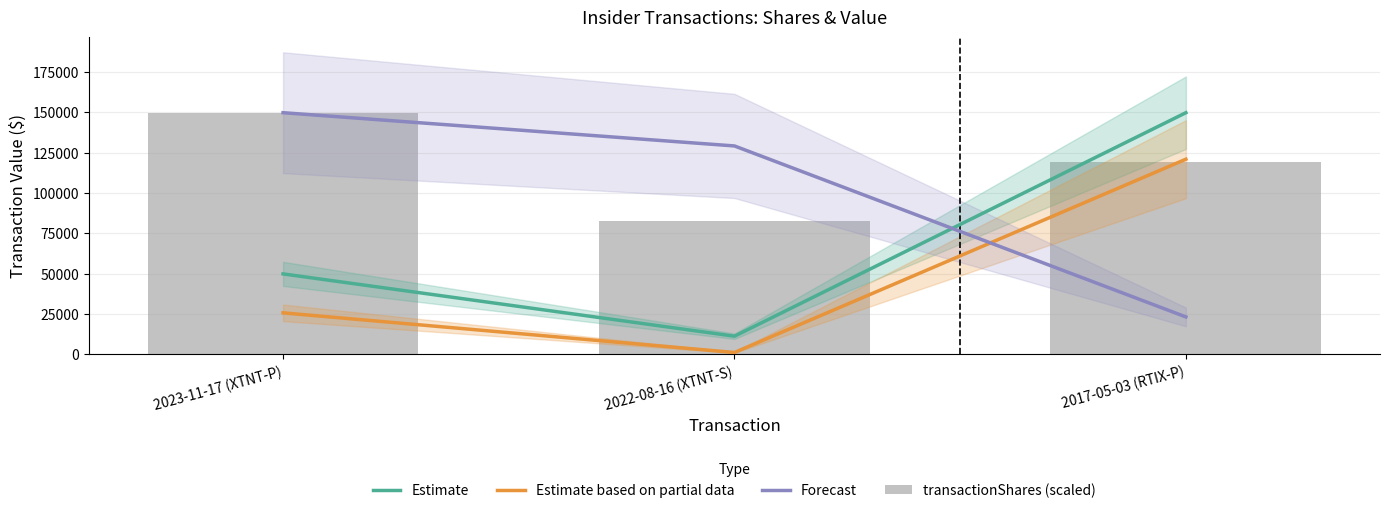

Rank the categories by Forecast value from highest to lowest.

2023-11-17 (XTNT-P), 2022-08-16 (XTNT-S), 2017-05-03 (RTIX-P)